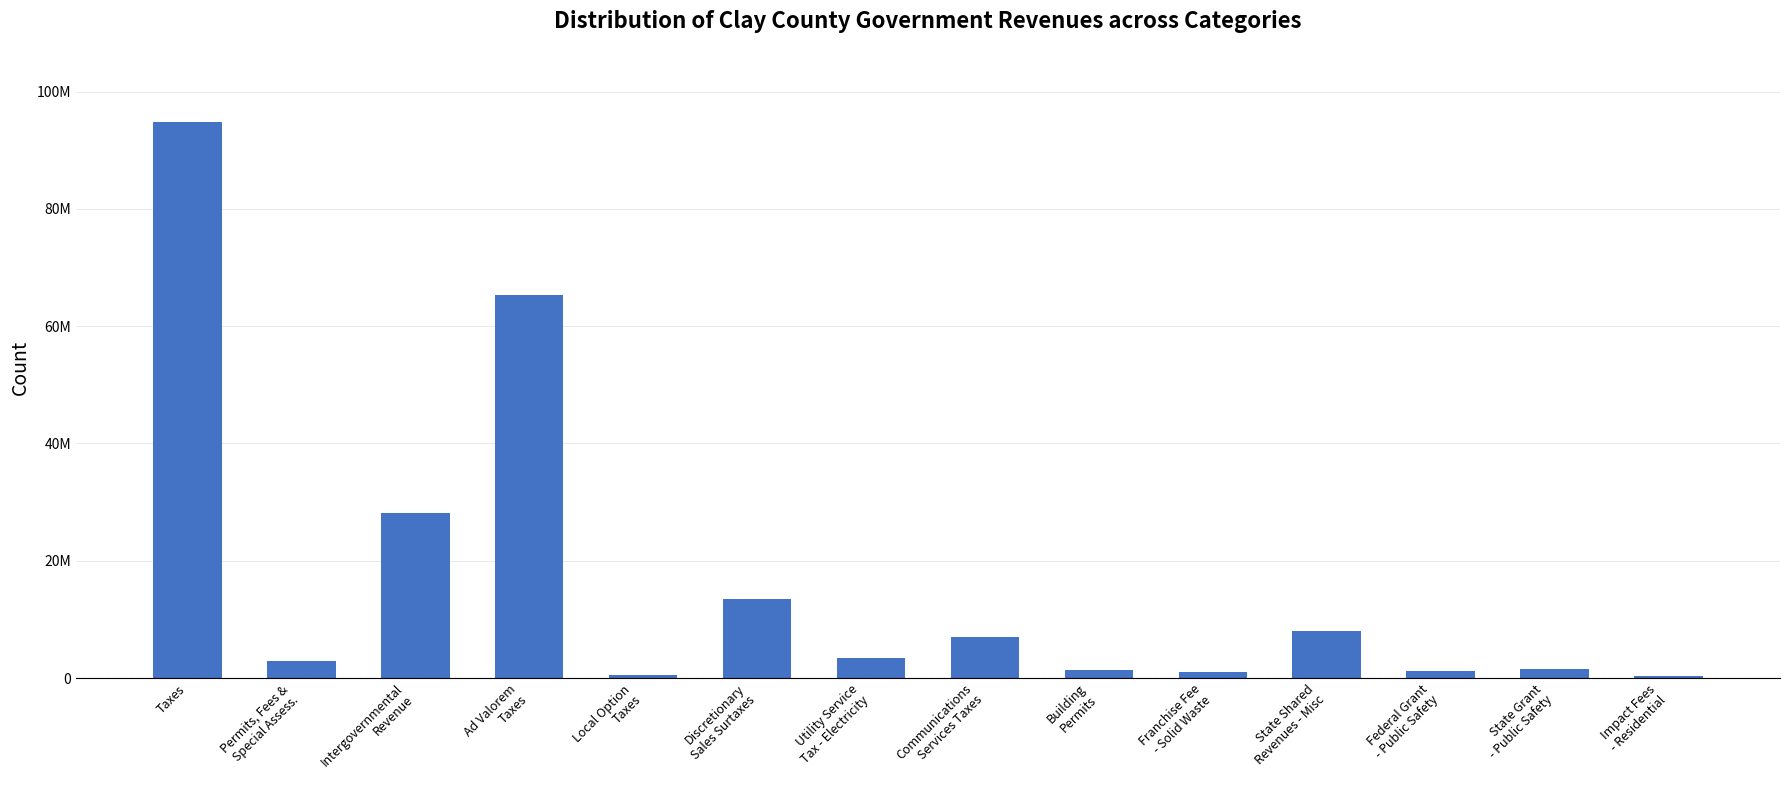

What is the greatest value displayed?

94738222